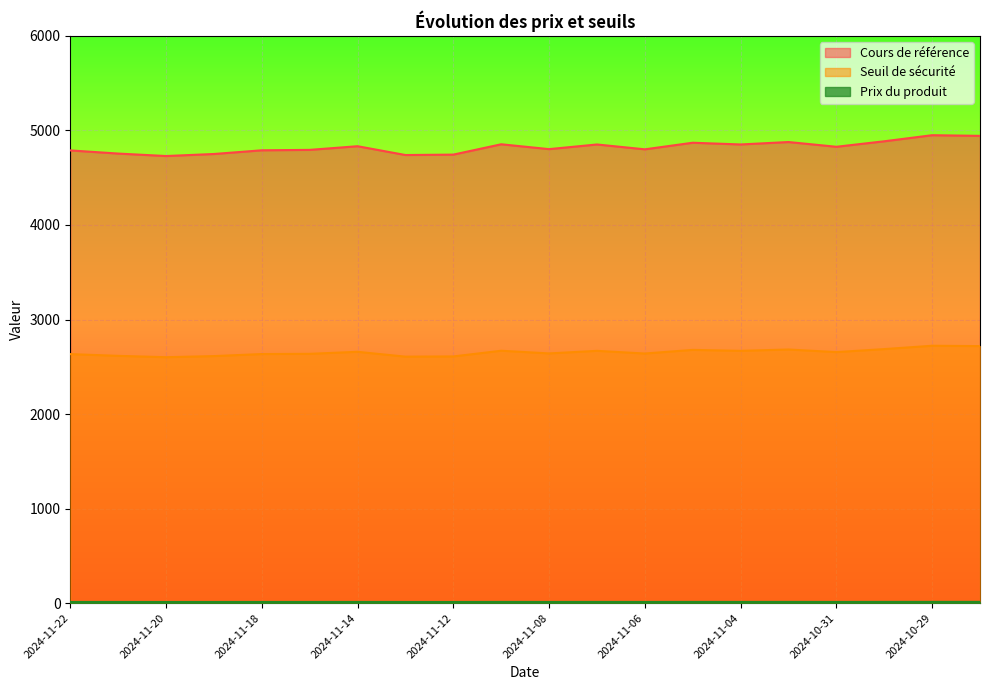

What is the difference between the maximum and minimum values in the Cours de référence series?

220.3